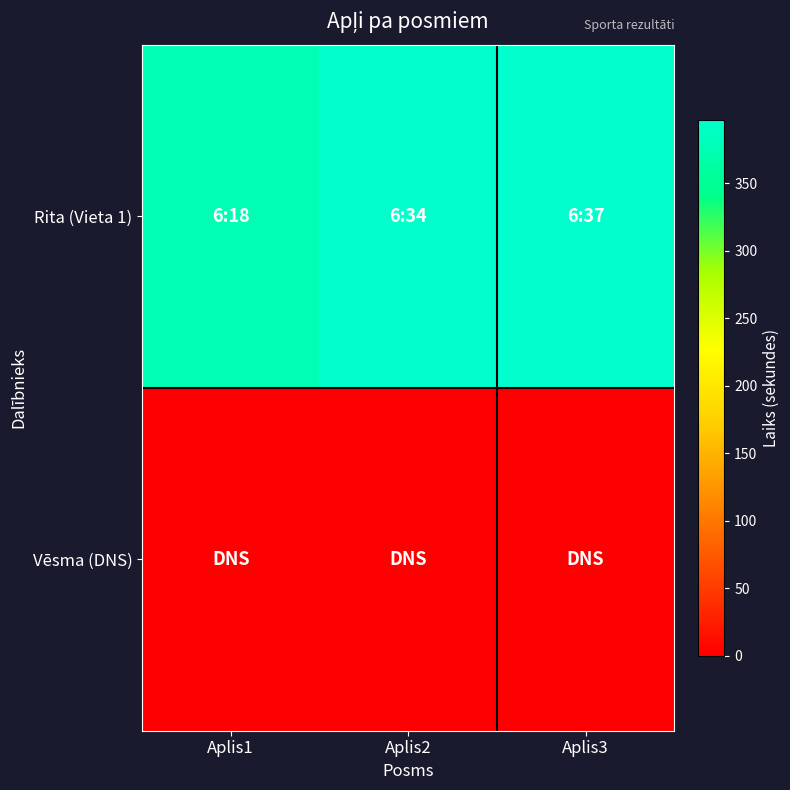

At which category is the sum across all series the highest?

Aplis3